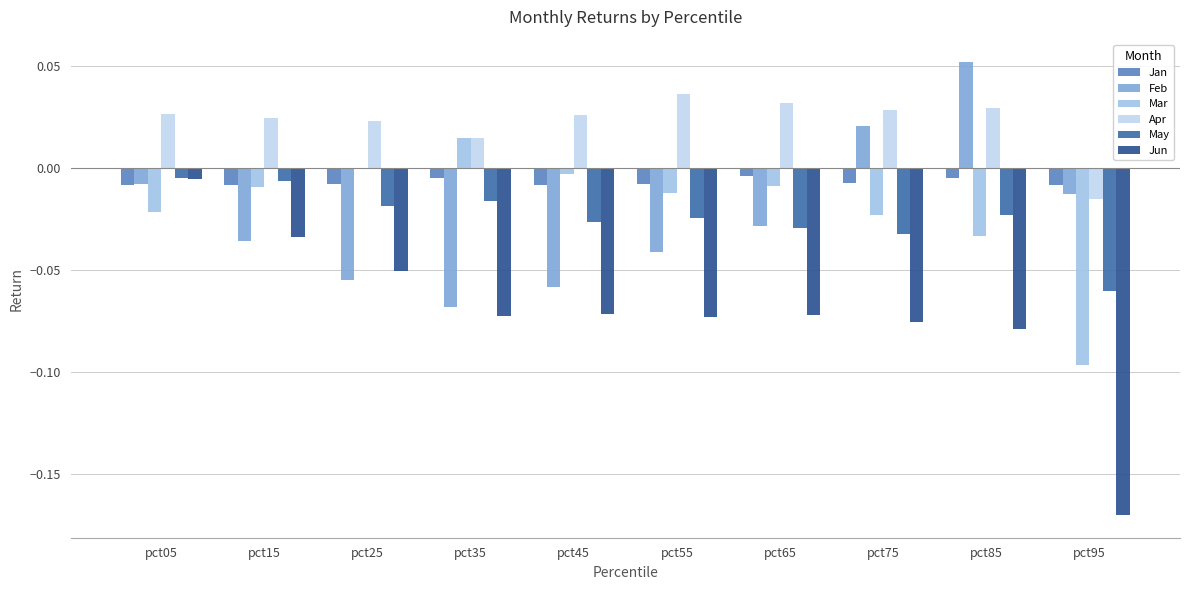

At pct45, list the series in order from largest to smallest.

Apr, Mar, Jan, May, Feb, Jun